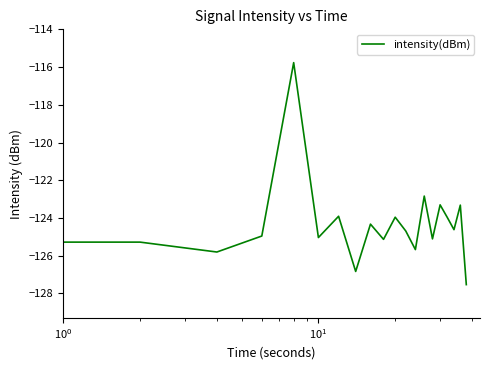

What is the greatest value displayed?

-115.8